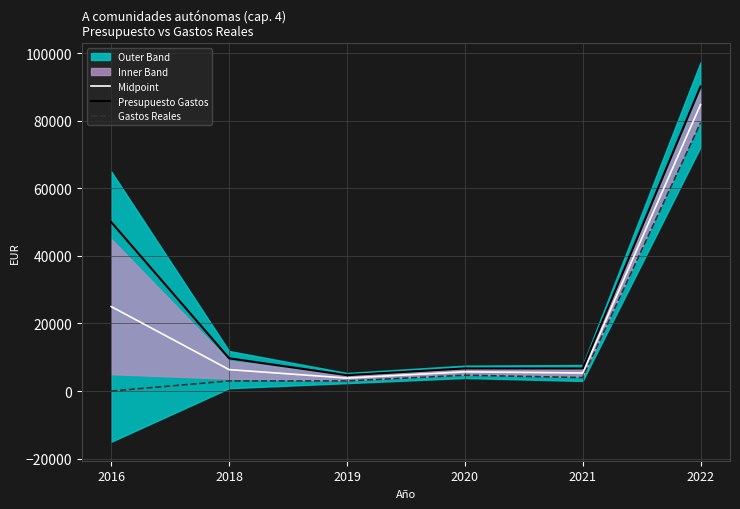

Is the value of Midpoint at 2018 greater than the value of Presupuesto Gastos at 2016?

No